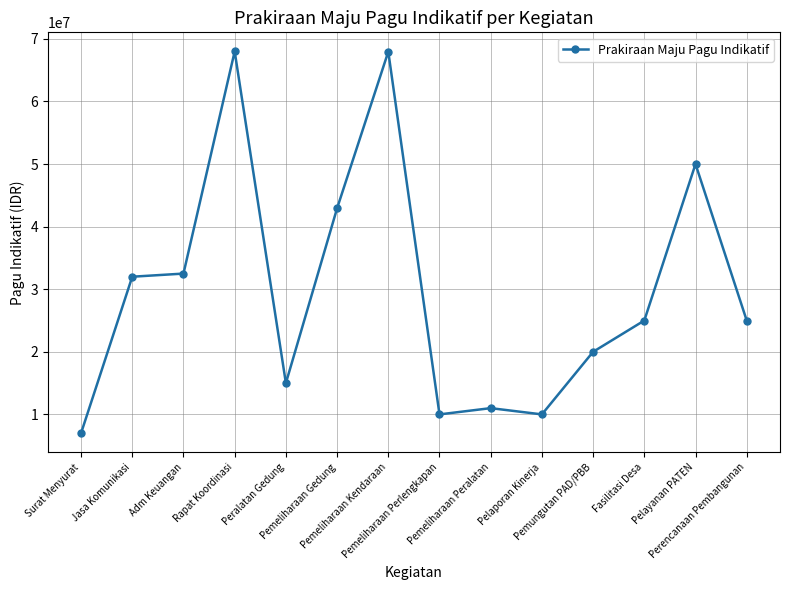

What is the value of the 7th point from the left?

67958000